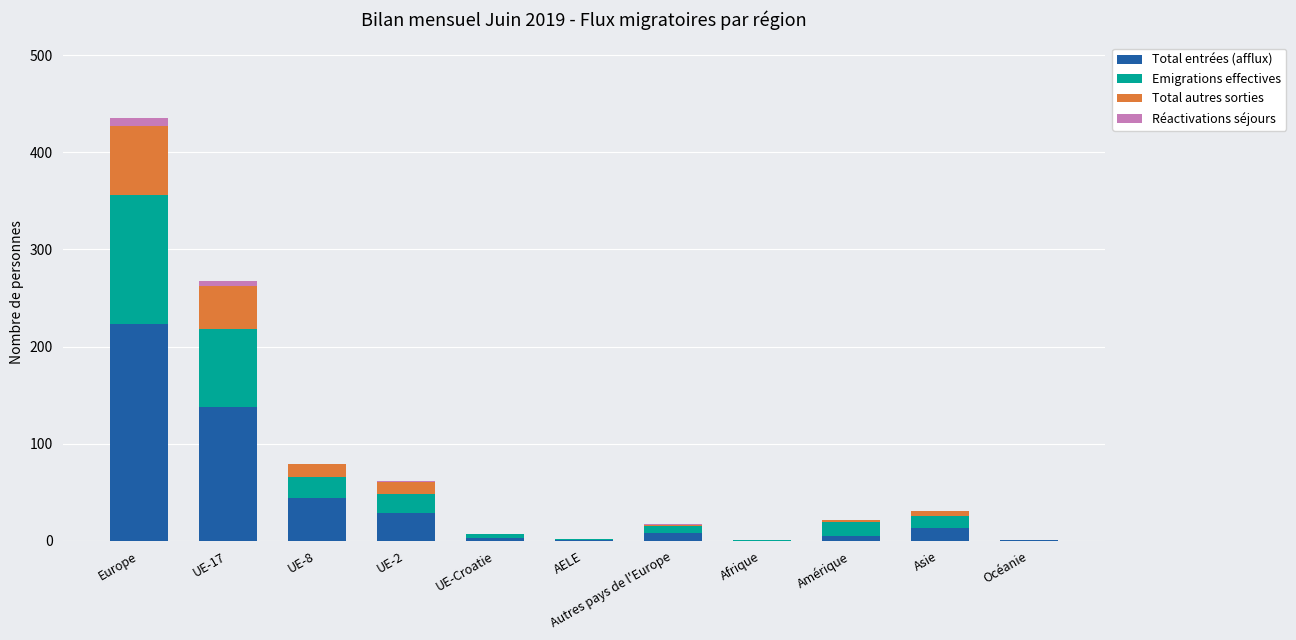

What is the total value across all series at UE-8?

79